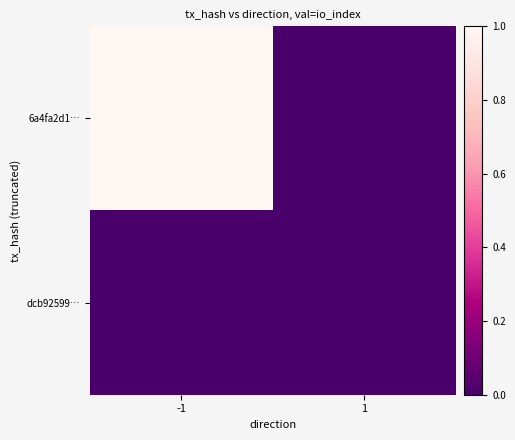

List the series in order of their overall mean, highest first.

6a4fa2d1…, dcb92599…